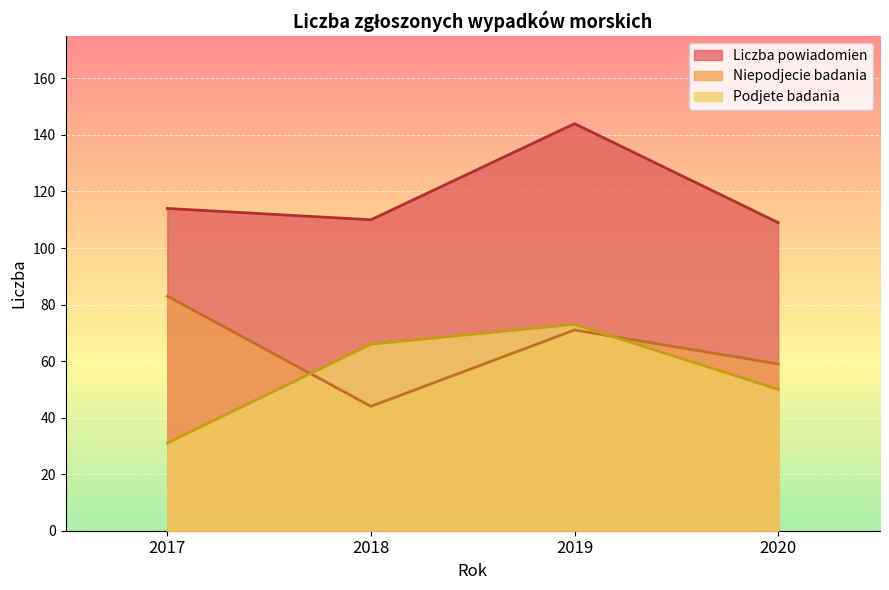

Which series ends up on top after the final intersection of Podjete badania and Niepodjecie badania?

Niepodjecie badania